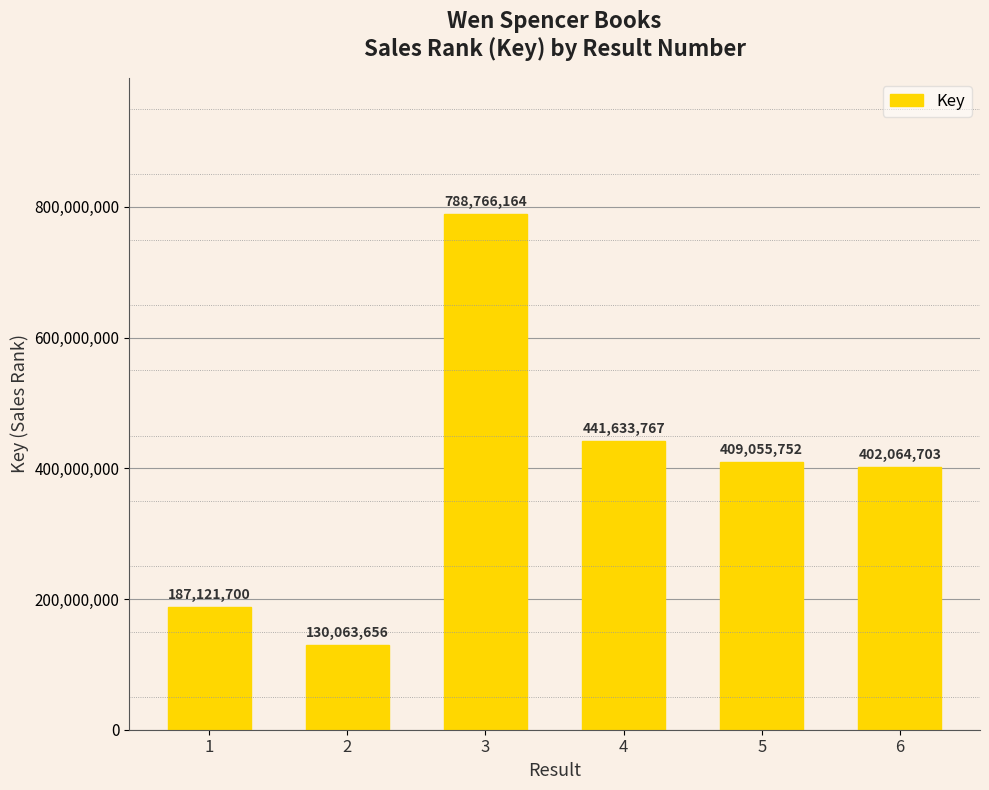

What is the smallest value displayed?

130063656